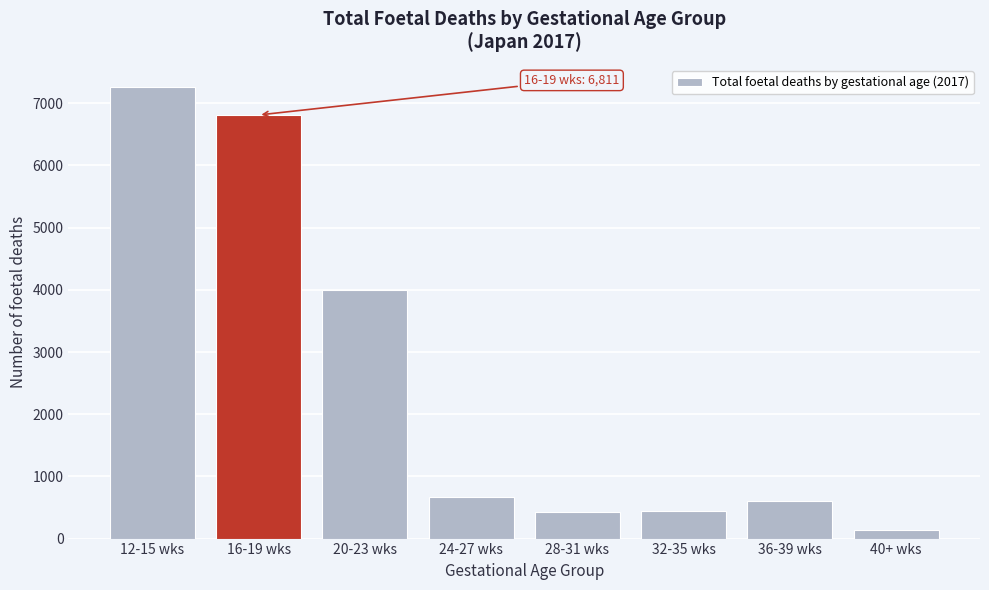

Is it true that the value at 16-19 wks is 6811?

True